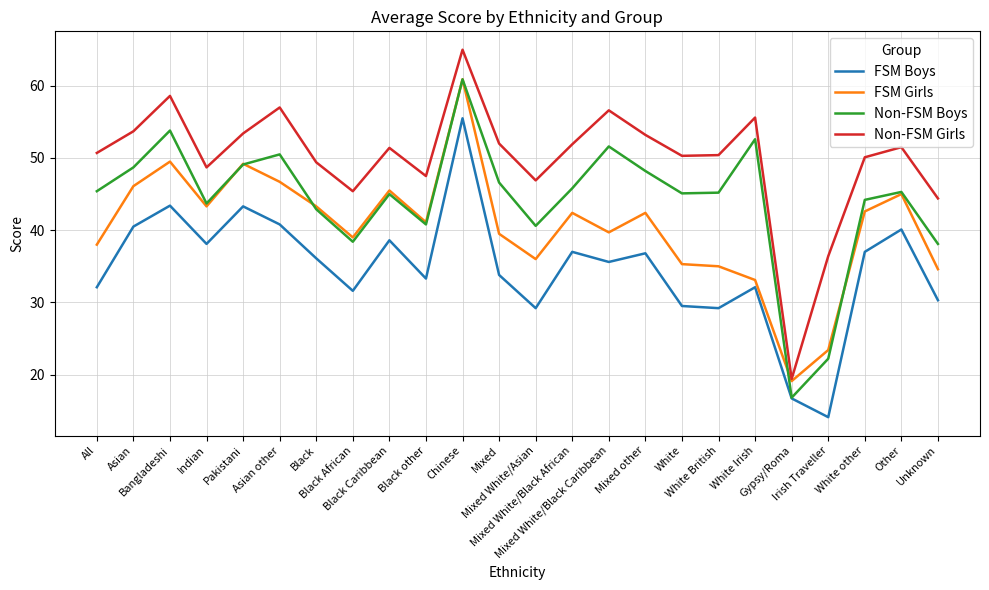

List the series in order of their overall mean, highest first.

Non-FSM Girls, Non-FSM Boys, FSM Girls, FSM Boys